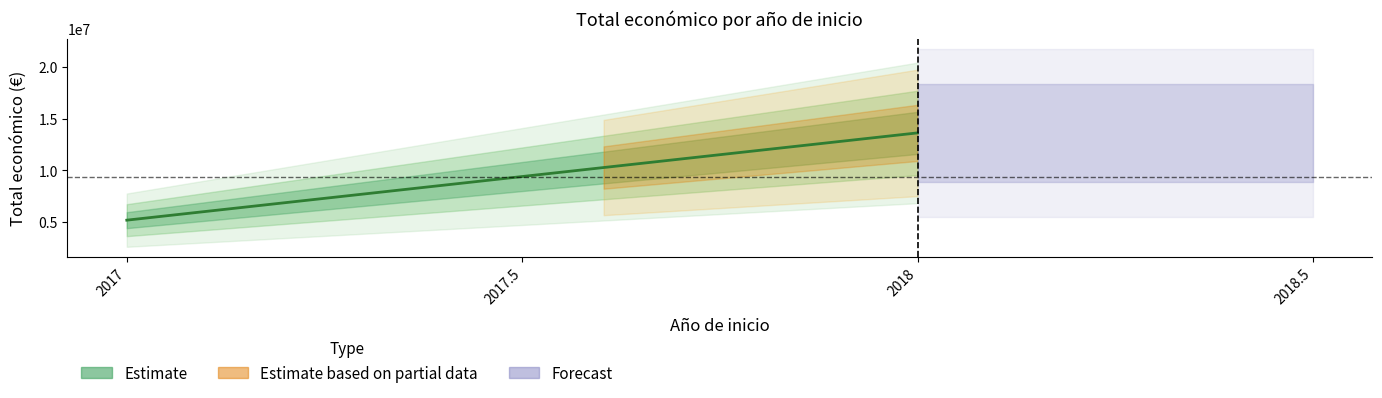

Where is the first local maximum?

2018